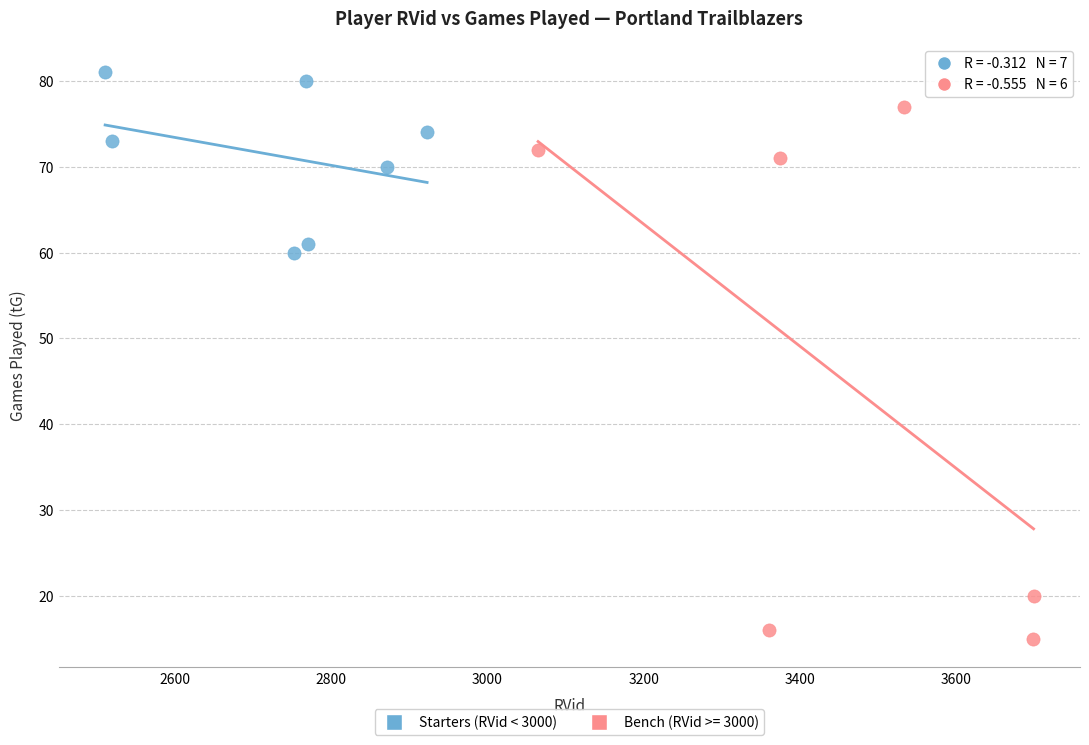

Which series reaches the minimum Y coordinate?

Bench (RVid >= 3000)